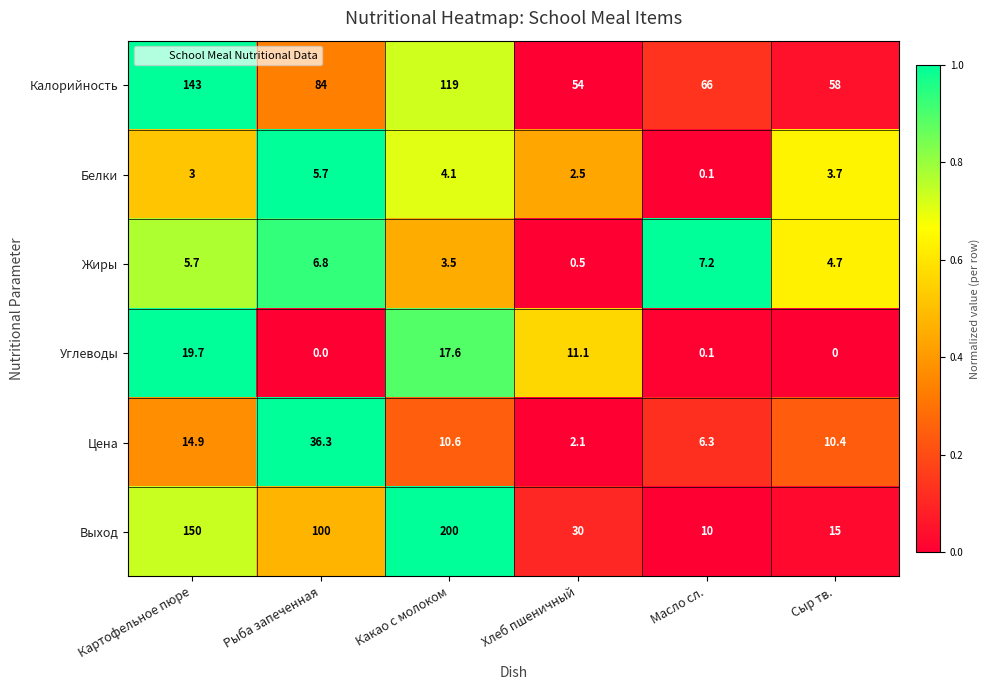

How many data points does each series have?

6